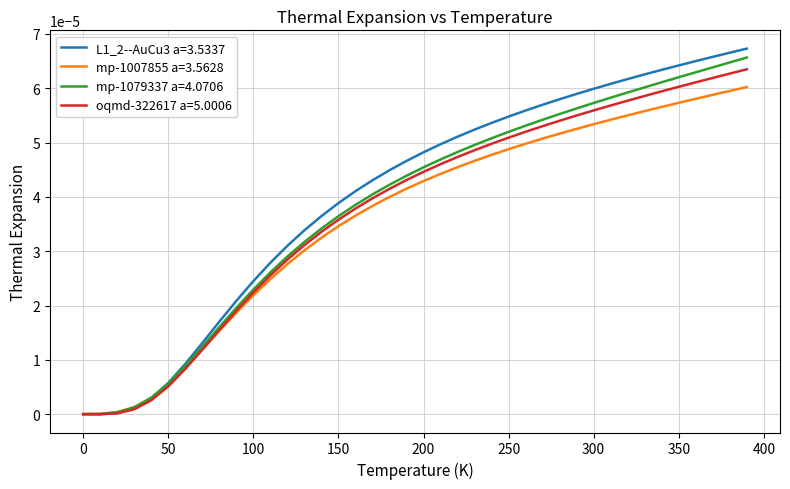

Which series has the widest spread of values?

L1_2--AuCu3 a=3.5337